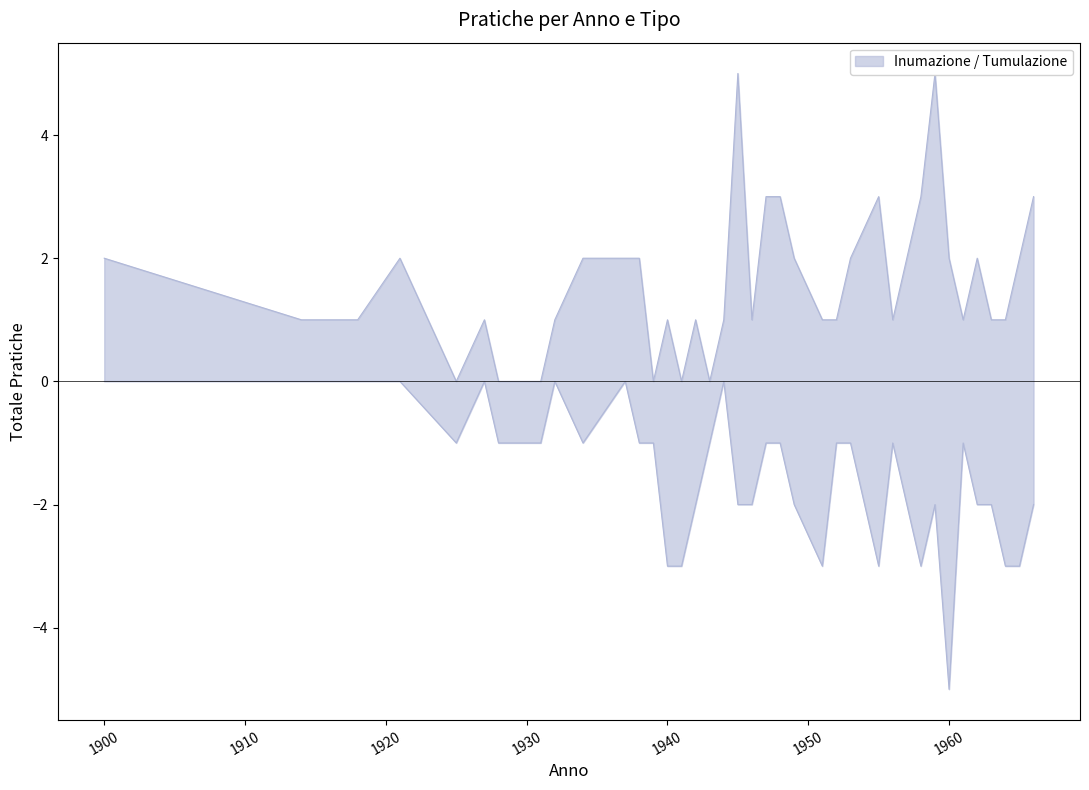

True or false: Inumazione and Tumulazione intersect in this chart.

False